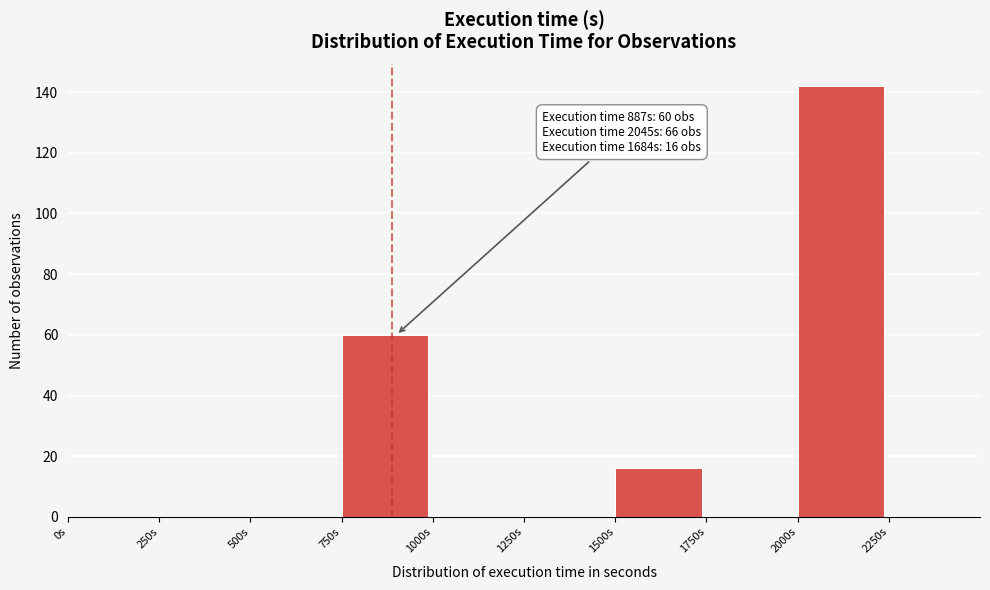

Which range on the x-axis has the tallest bar?

2000 to 2250